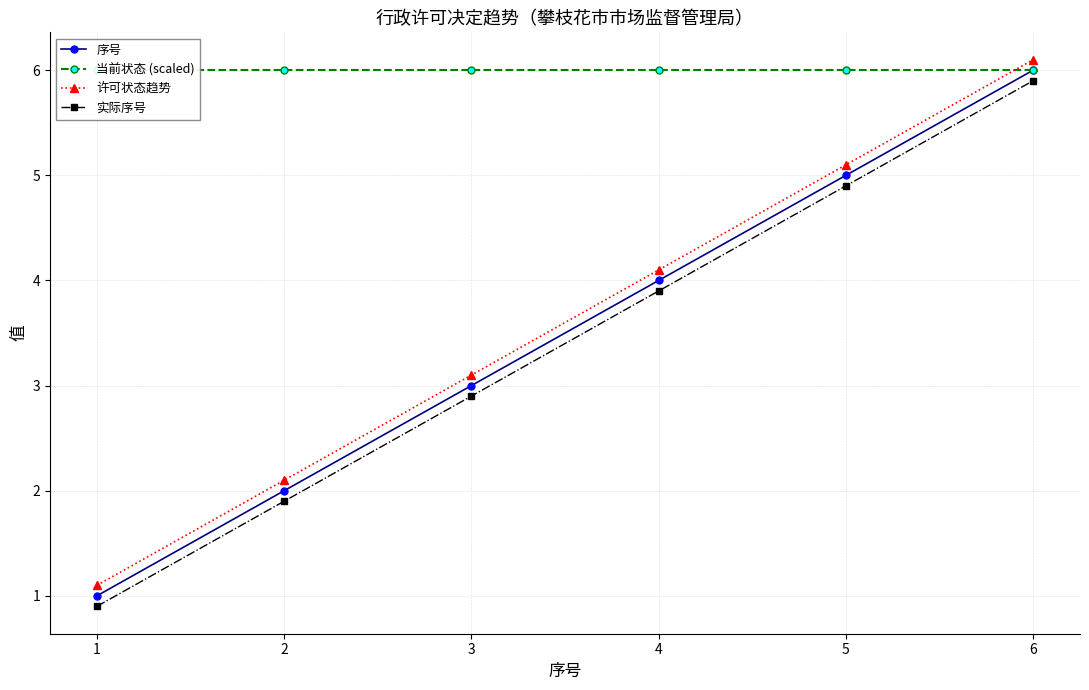

Reading right to left, list all the values displayed in this chart.

序号: 6=6.0	5=5.0	4=4.0	3=3.0	2=2.0	1=1.0
当前状态 (scaled): 6=6.0	5=6.0	4=6.0	3=6.0	2=6.0	1=6.0
许可状态趋势: 6=6.1	5=5.1	4=4.1	3=3.1	2=2.1	1=1.1
实际序号: 6=5.9	5=4.9	4=3.9	3=2.9	2=1.9	1=0.9